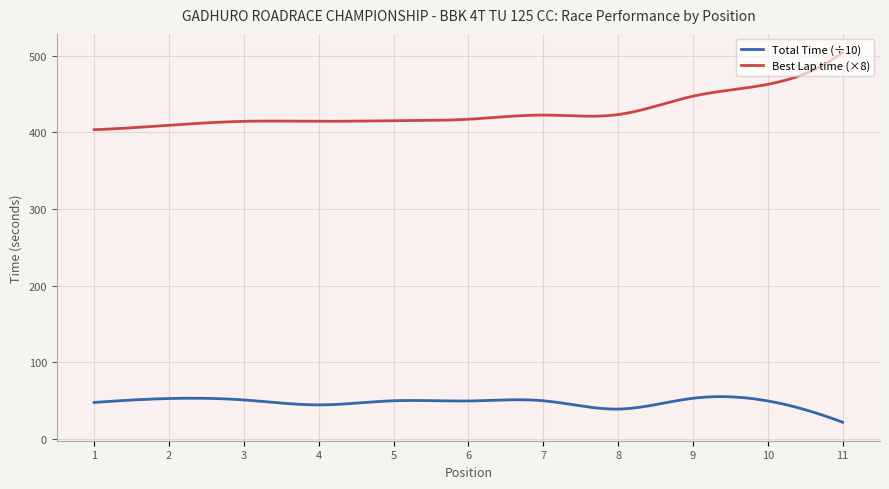

Which series has the largest range (max minus min)?

Best Lap time (×8)